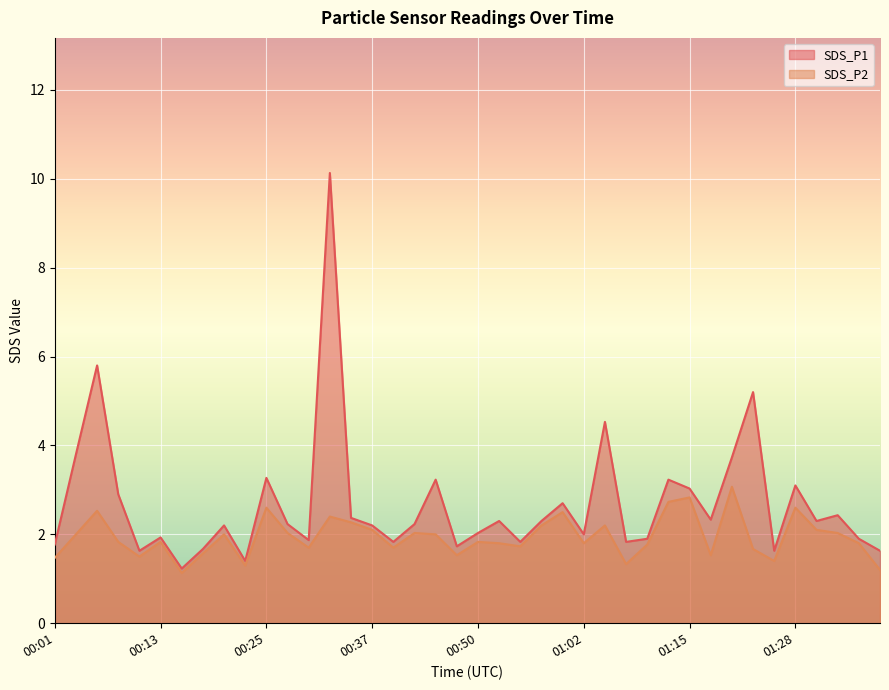

True or false: SDS_P2 and SDS_P1 cross at least once.

False